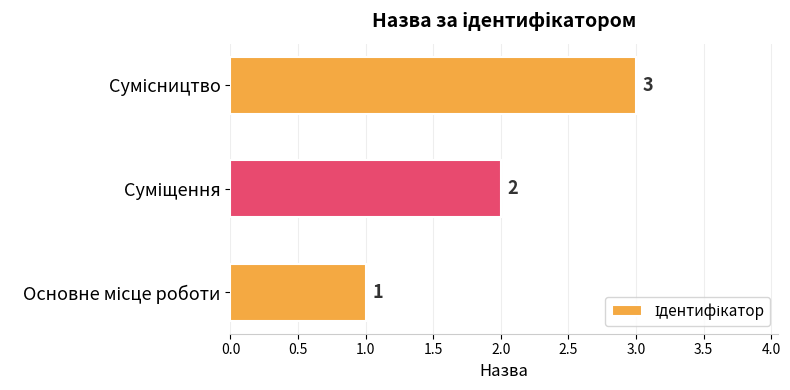

Count the values in the range 1 to 3.

3